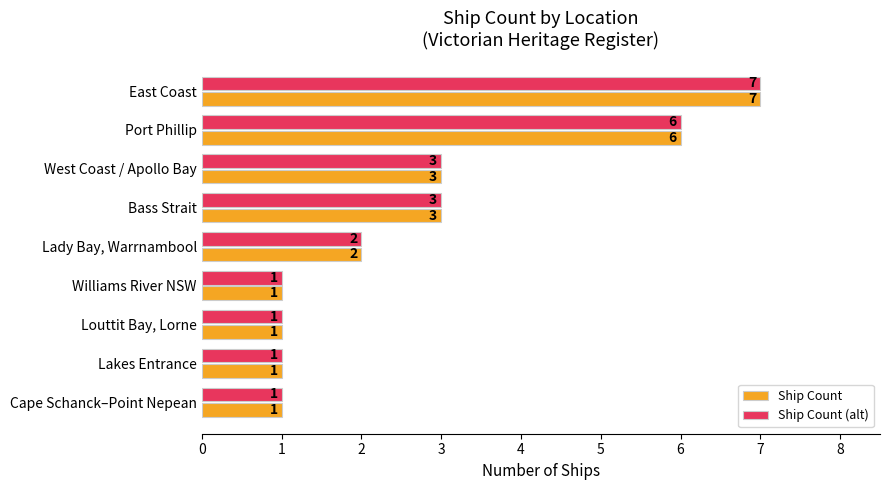

Is it true that Ship Count equals 3 at West Coast / Apollo Bay?

True